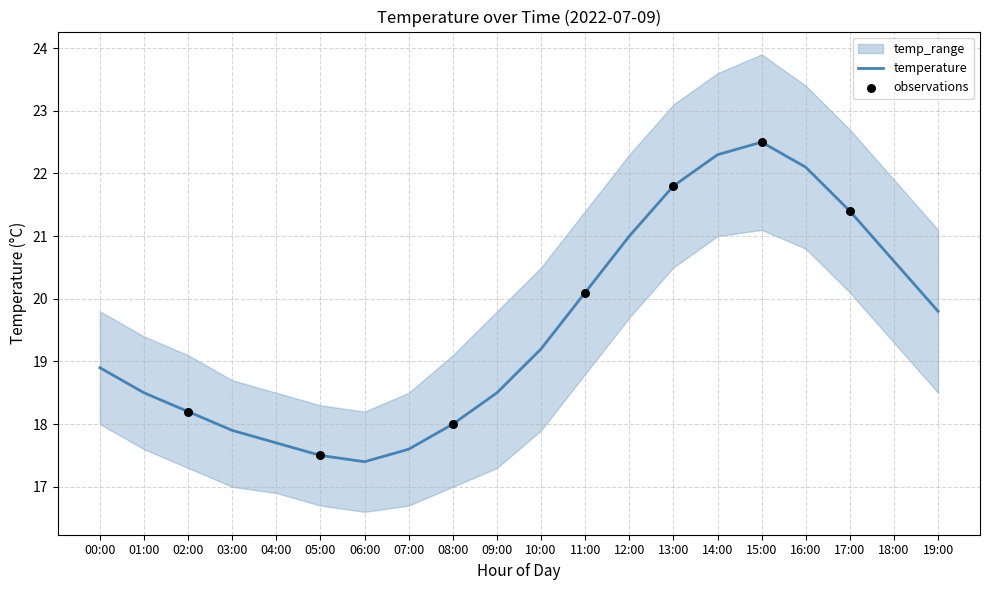

The temperature series shows 19.8 at 19:00. True or false?

True